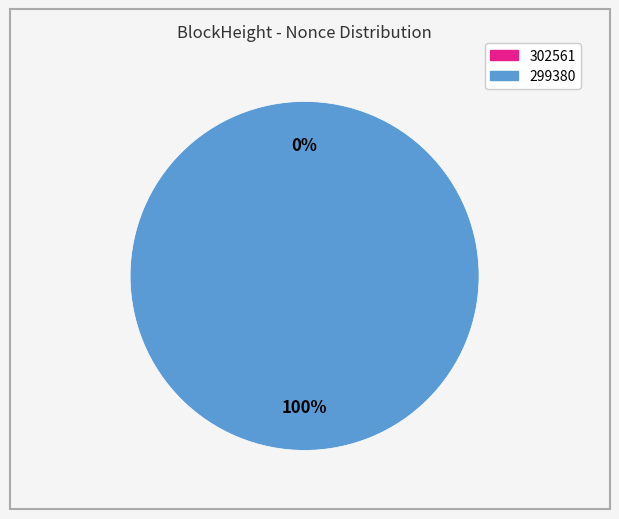

Does 299380 represent more than half of the total?

Yes